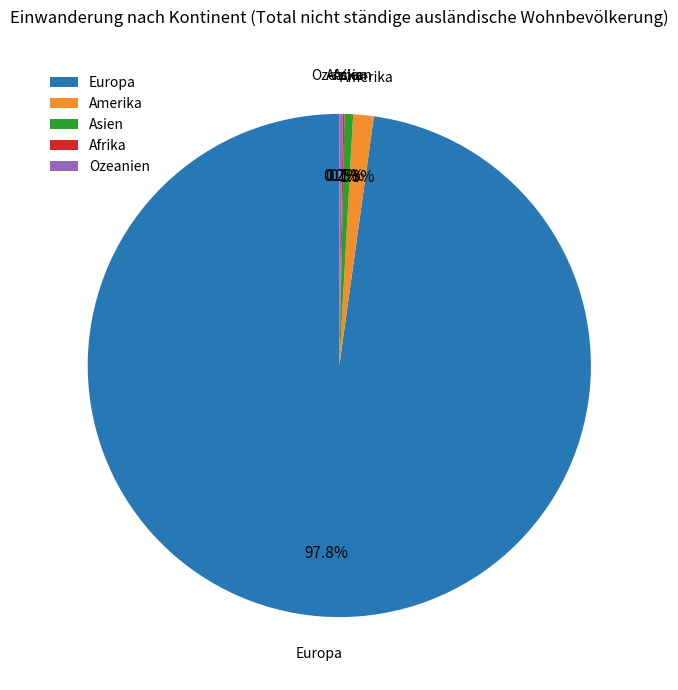

Approximately how many times larger is the value at Asien compared to Amerika?

0.4